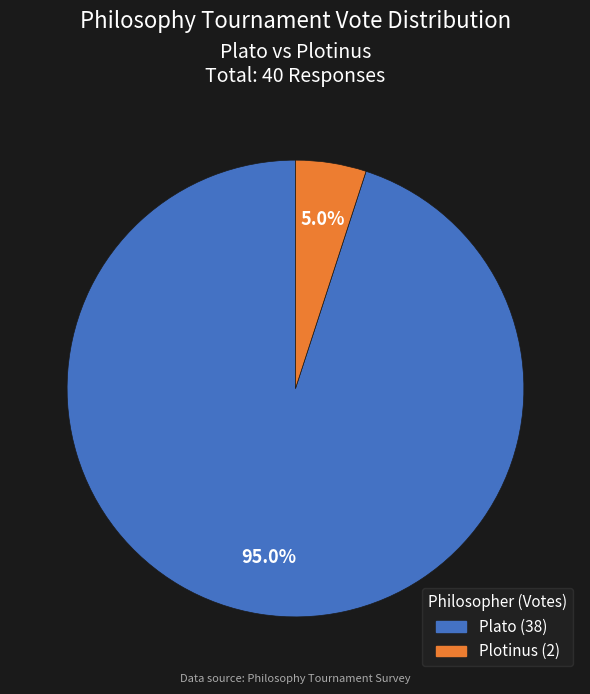

What is the ratio of the value at Plotinus to the value at Plato?

0.1